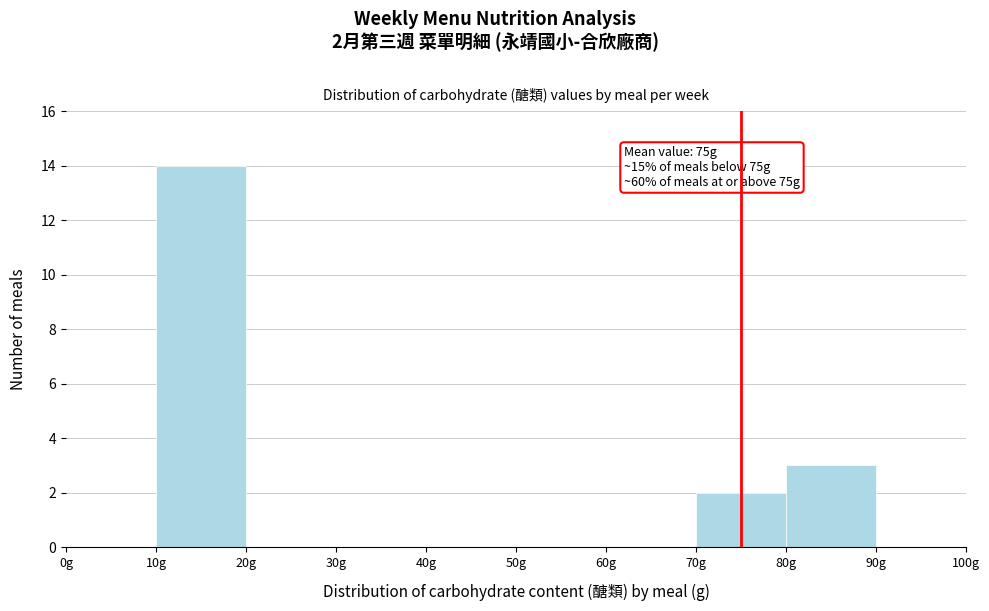

Which range on the x-axis has the tallest bar?

10 to 20